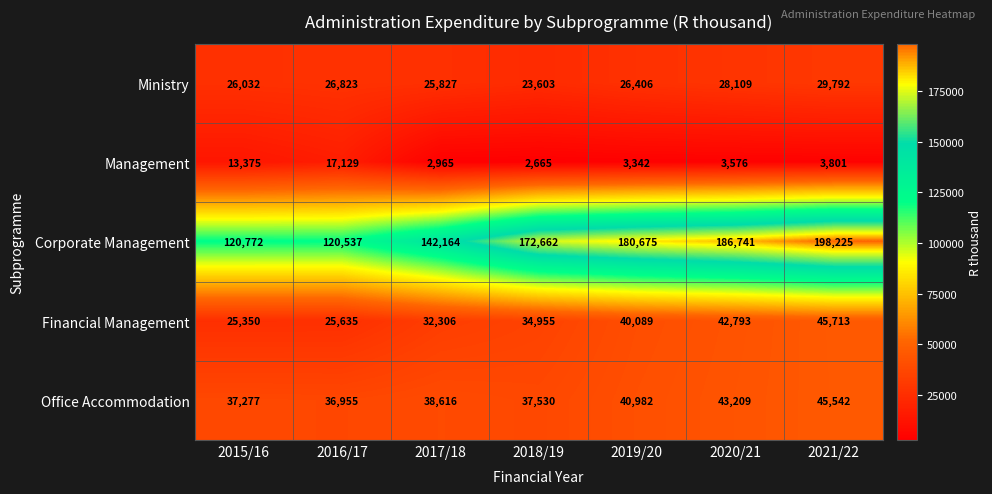

Between 2019/20 and 2021/22, which series saw the biggest shift?

Corporate Management